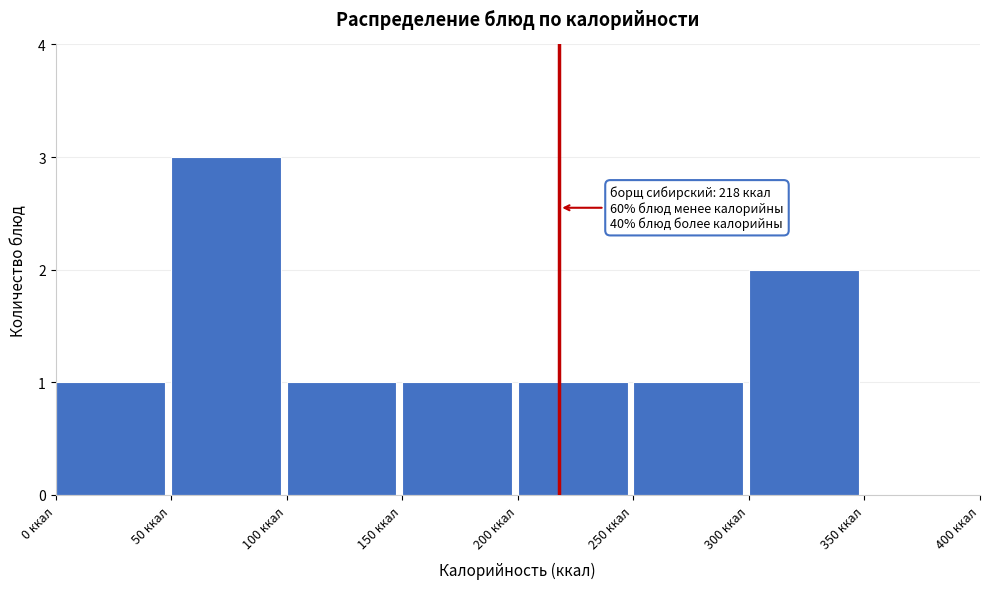

Over which range of the x-axis is the bar tallest?

50 to 100